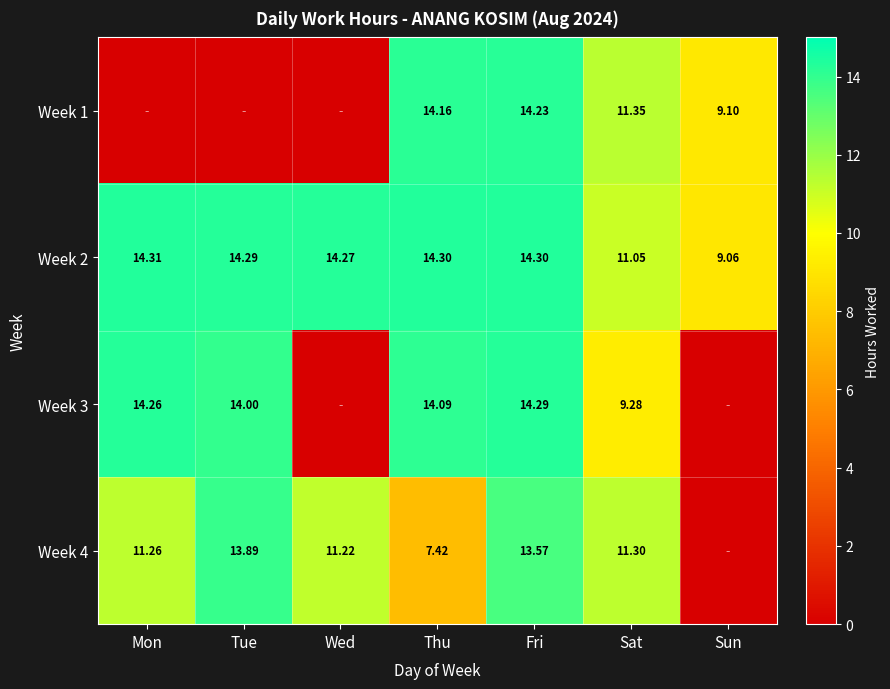

At which label does Week 3 reach its peak?

Fri